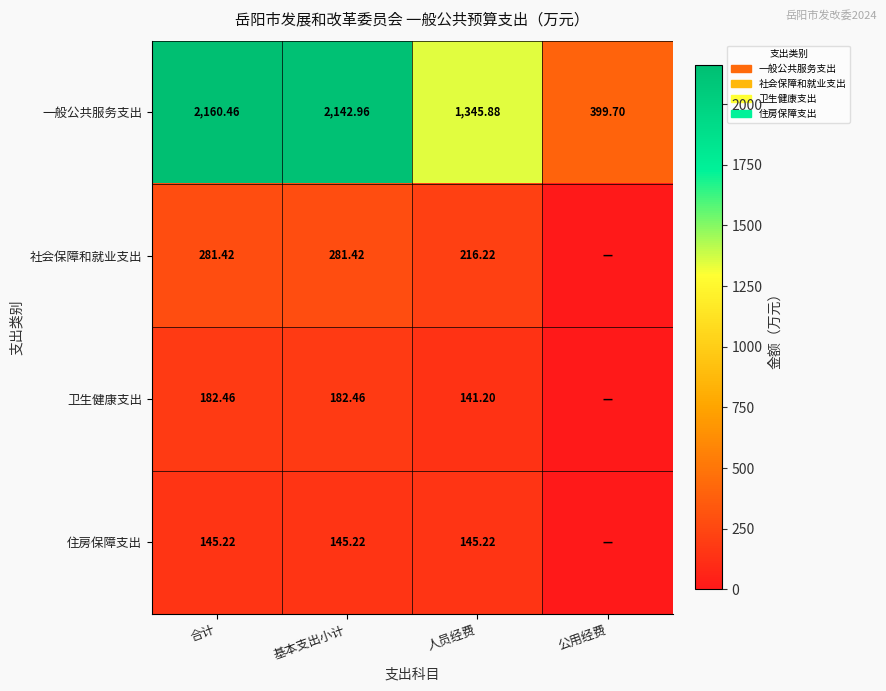

At which label does 一般公共服务支出 reach its minimum?

公用经费